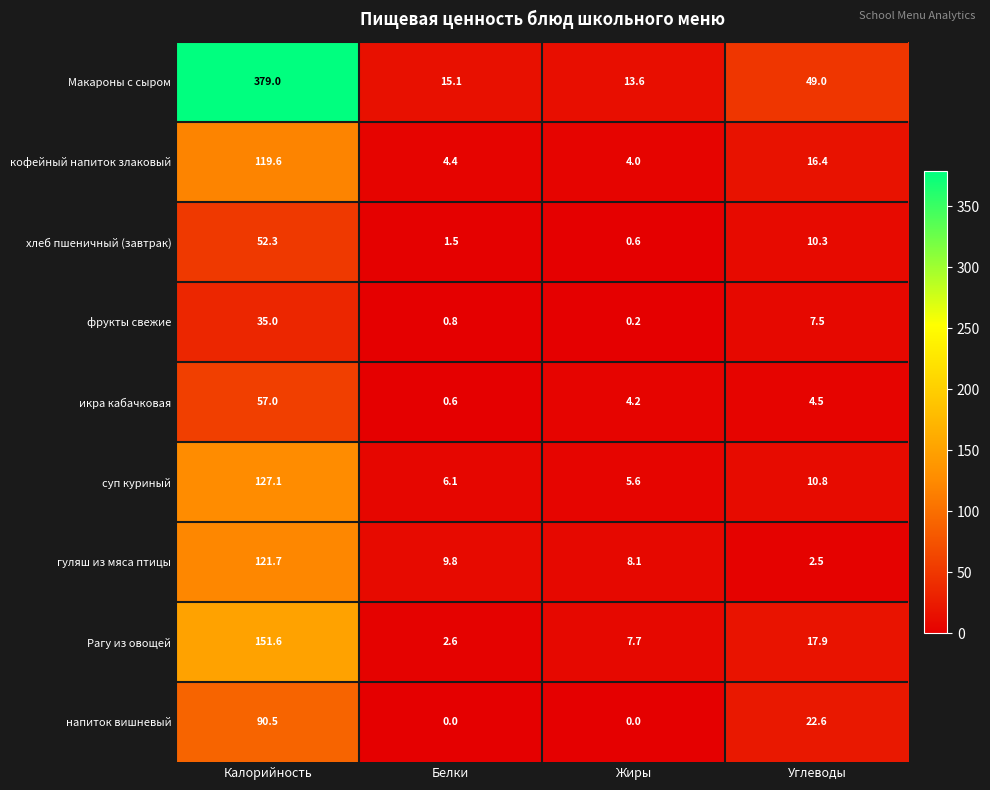

What is the spread (max minus min) of values at Белки?

15.1